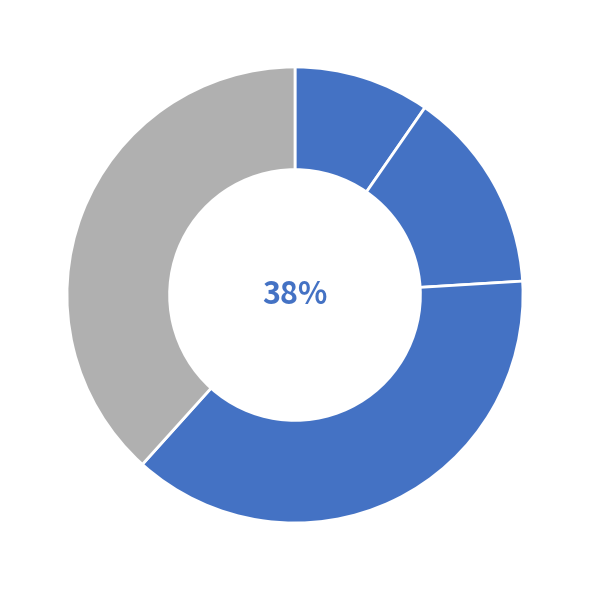

How many slices are in this pie chart?

4